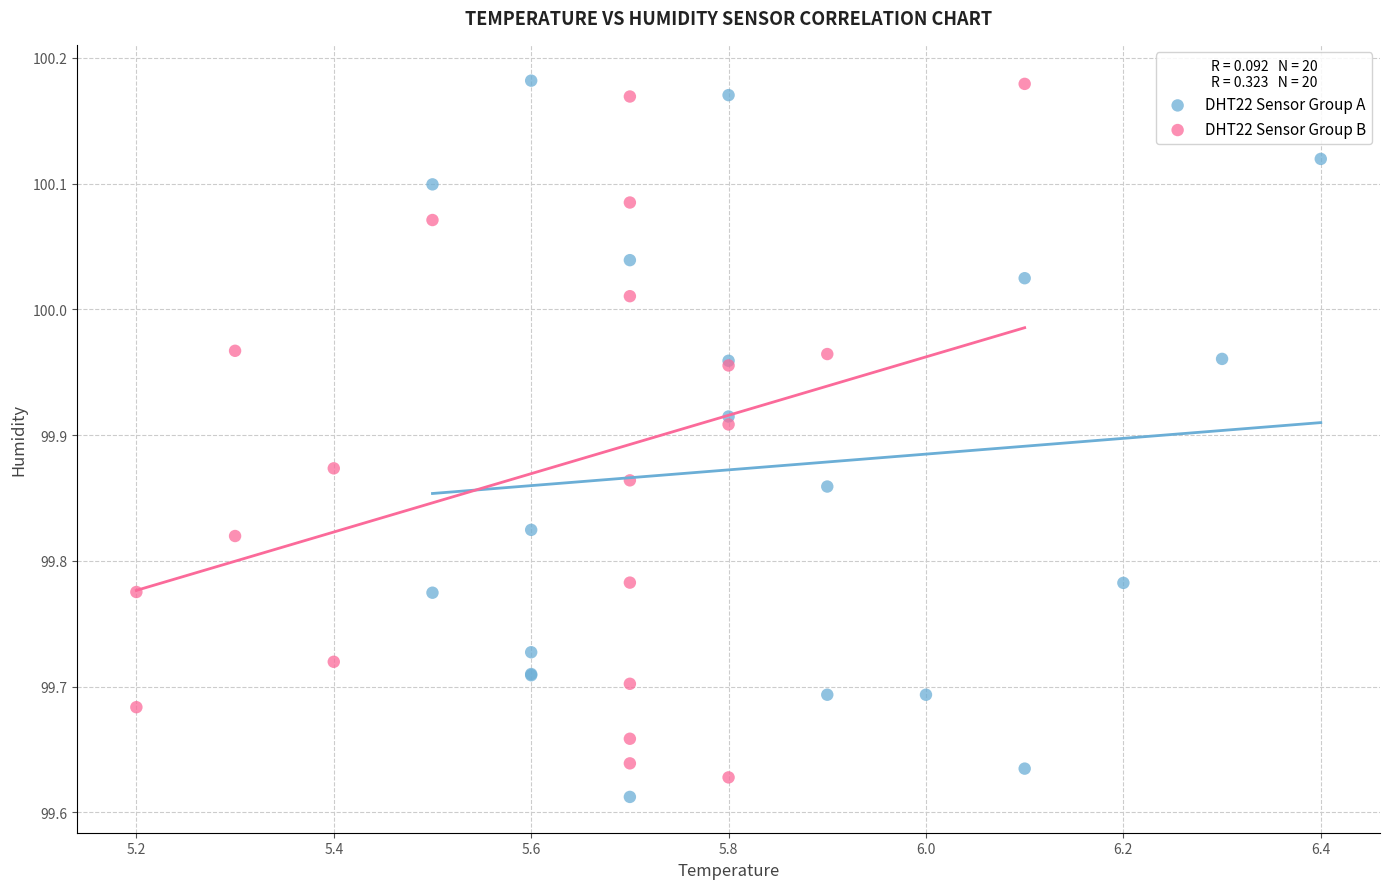

What are all the series names shown in the legend?

DHT22 Sensor Group A, DHT22 Sensor Group B